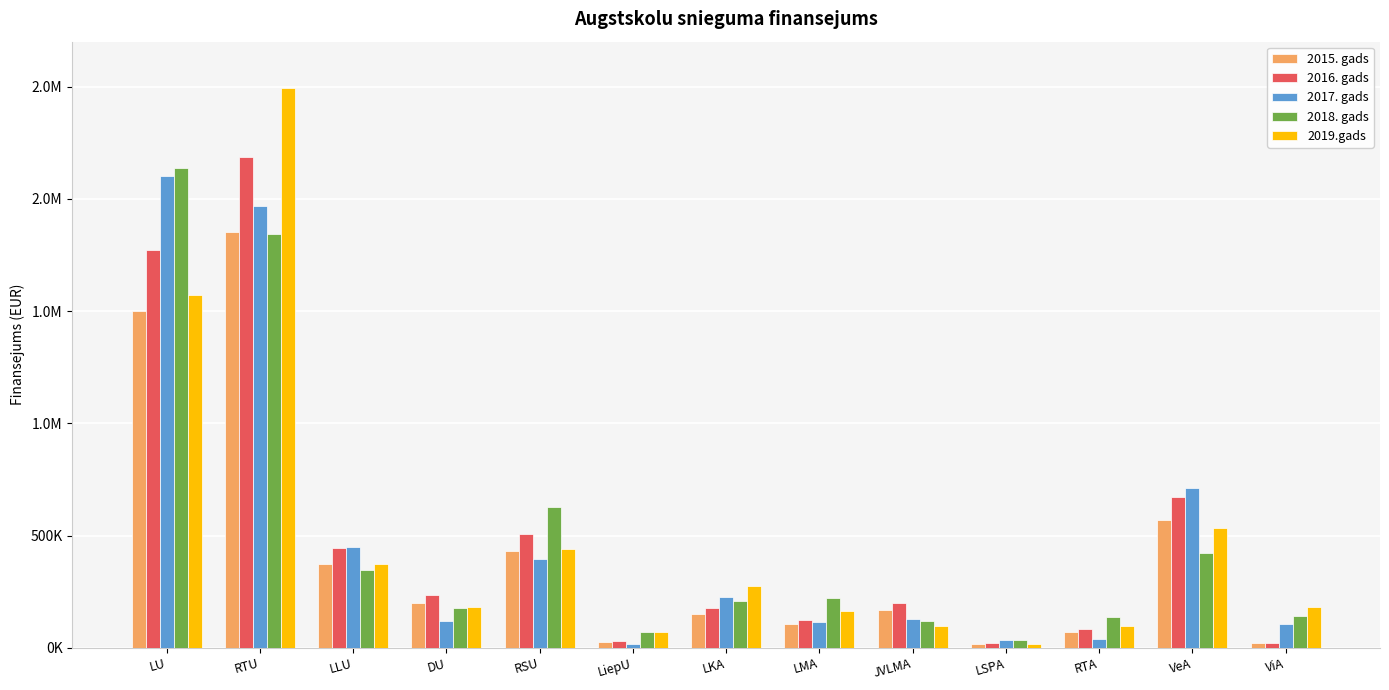

Does the chart contain any negative values?

No